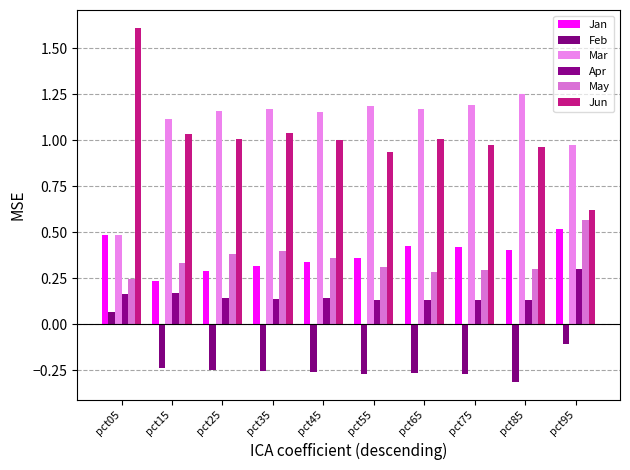

What is the difference between the maximum and minimum values in the Feb series?

0.4